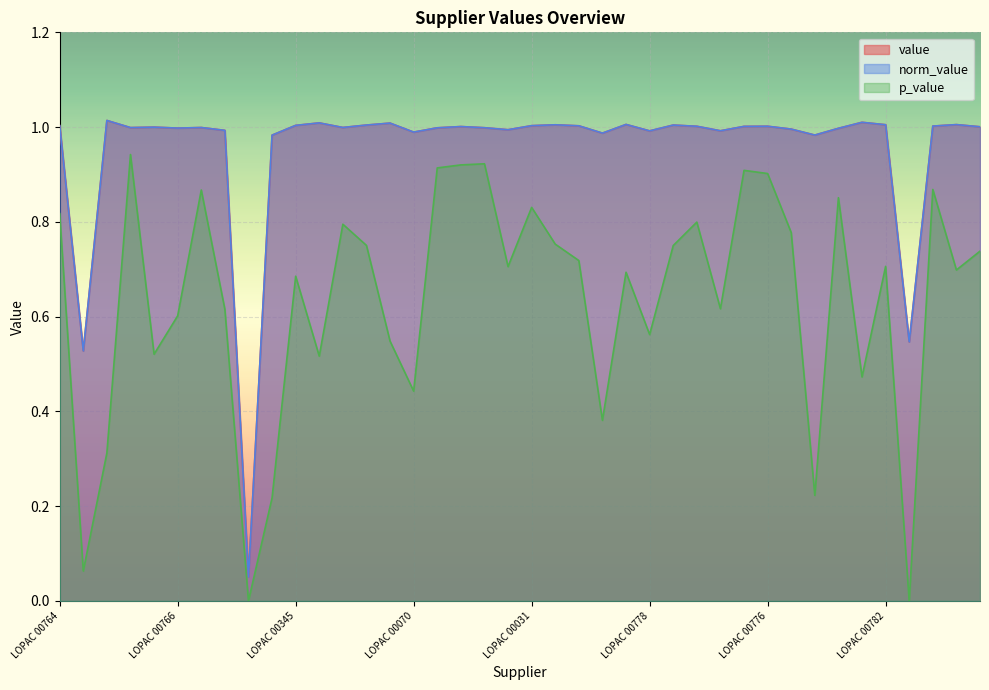

At which category does norm_value reach its first local valley?

LOPAC 00762